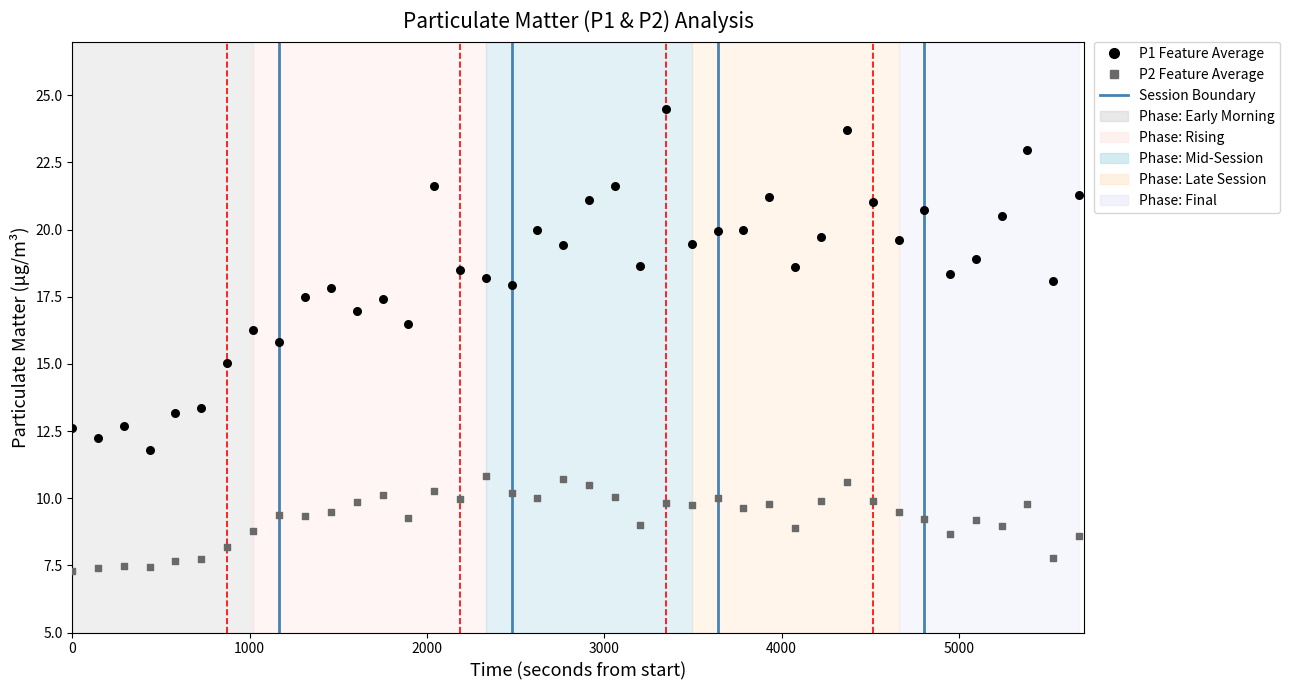

Across all data points, what is the range of X values (max minus min)?

5678.0